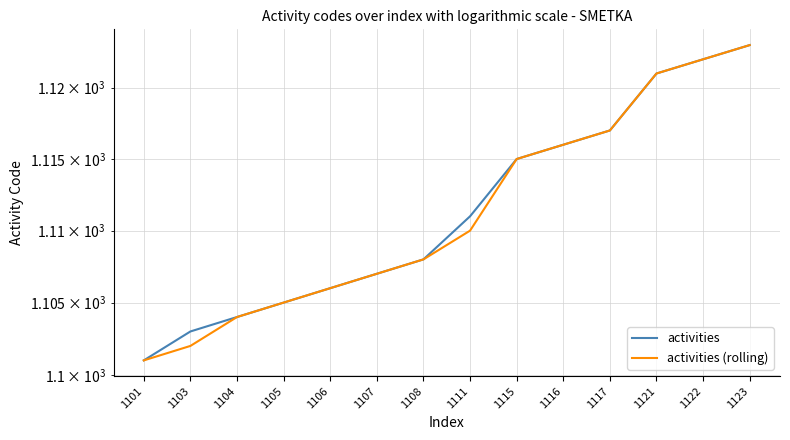

Which series changed the most between 1115 and 1122?

activities